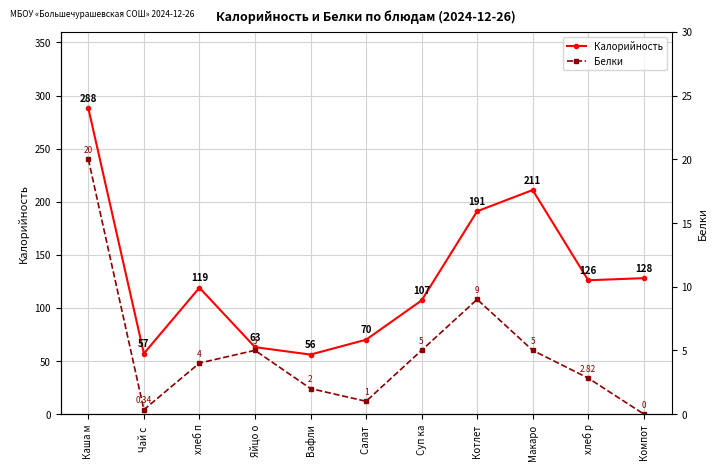

What position from the right is Макаро?

3